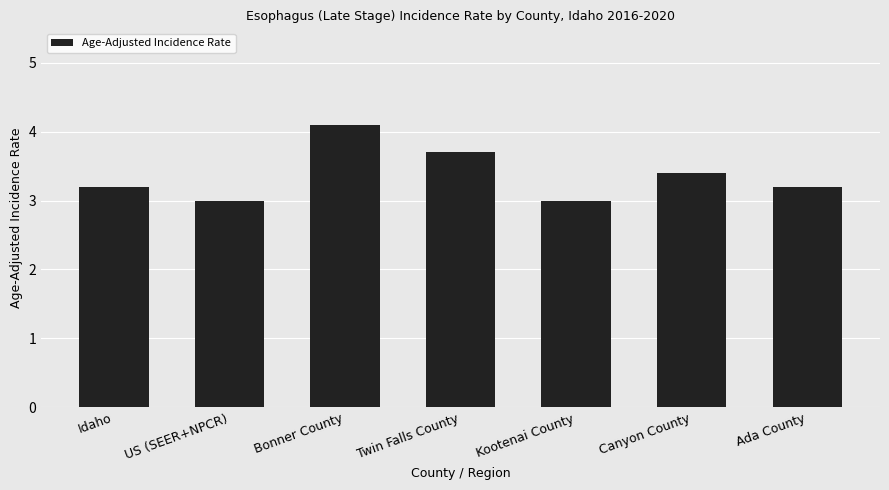

How many data points does each series have?

7